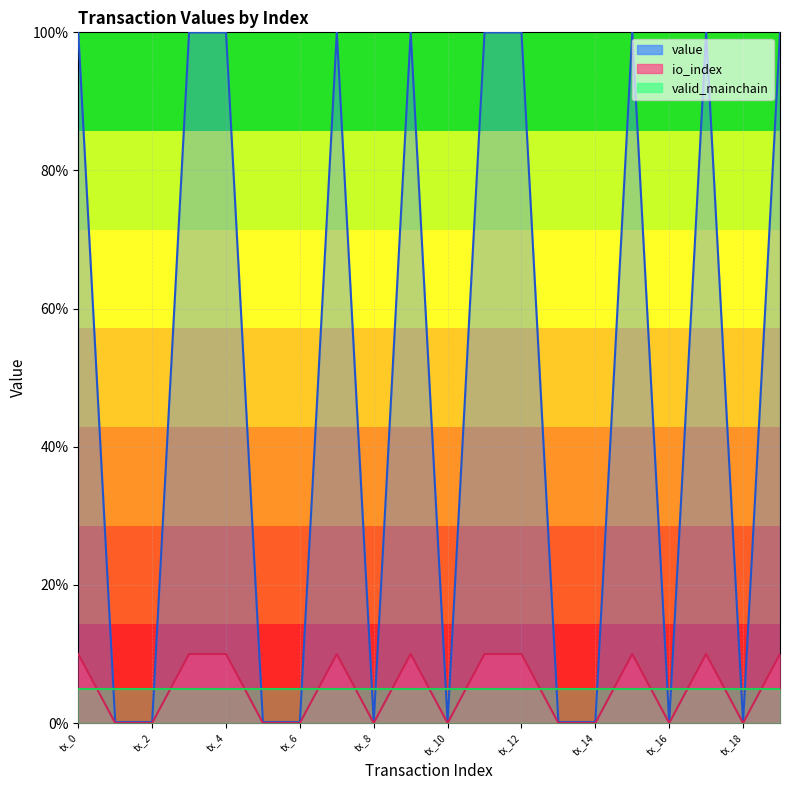

At which category does the chart reach its peak across all series?

tx_0